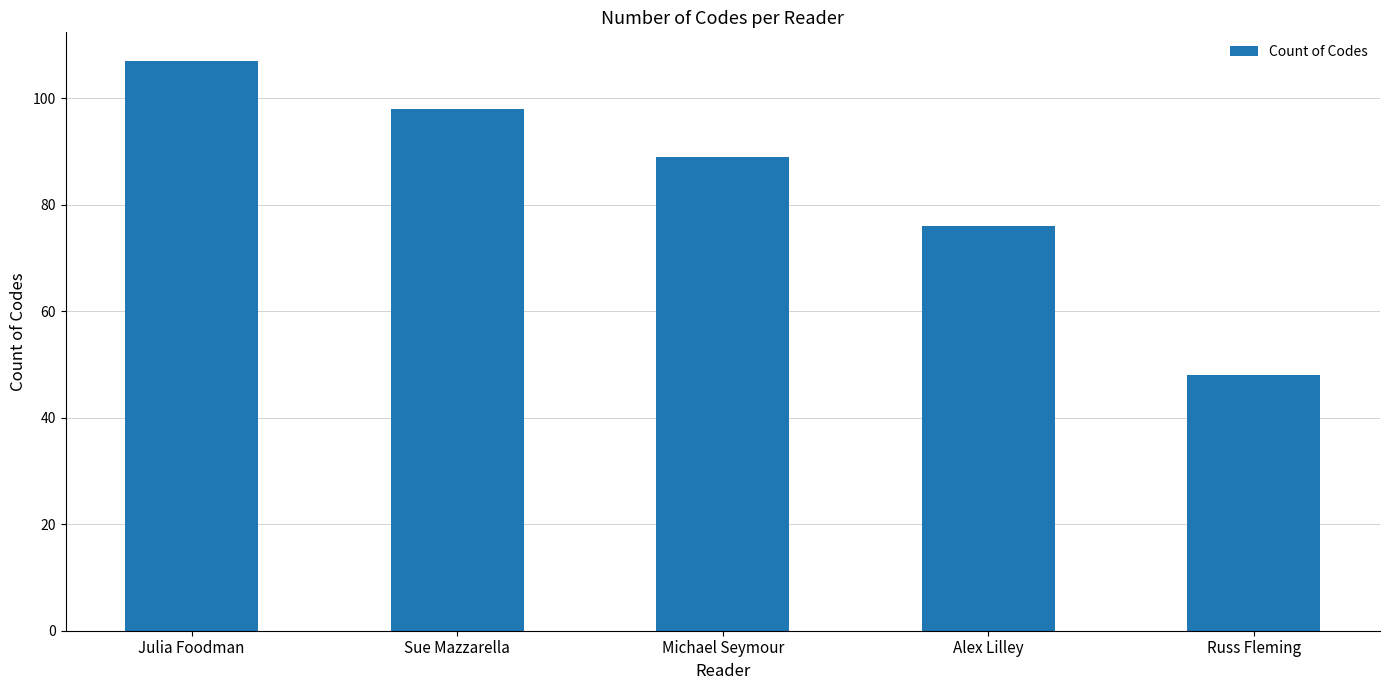

Which category has the lowest value across all series?

Russ Fleming